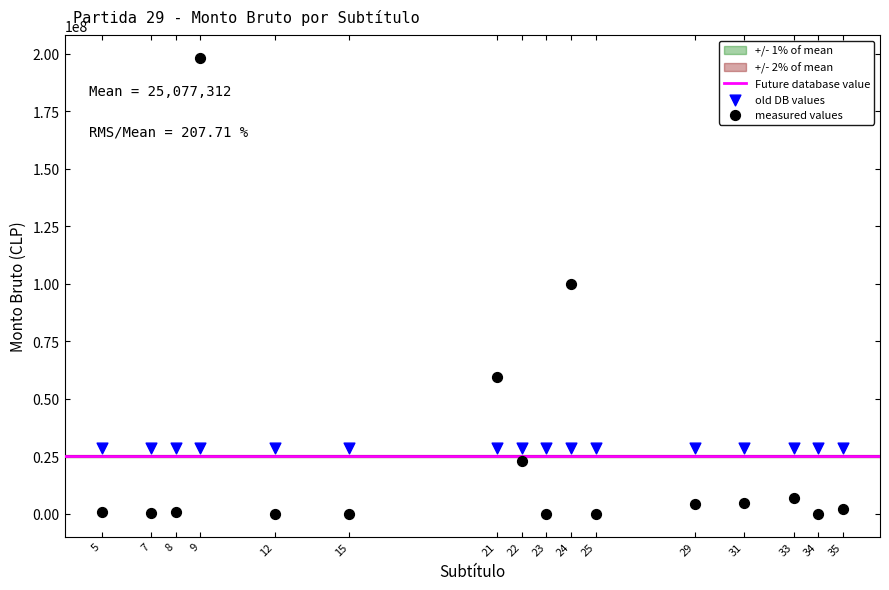

Which series contains the highest Y value?

measured values